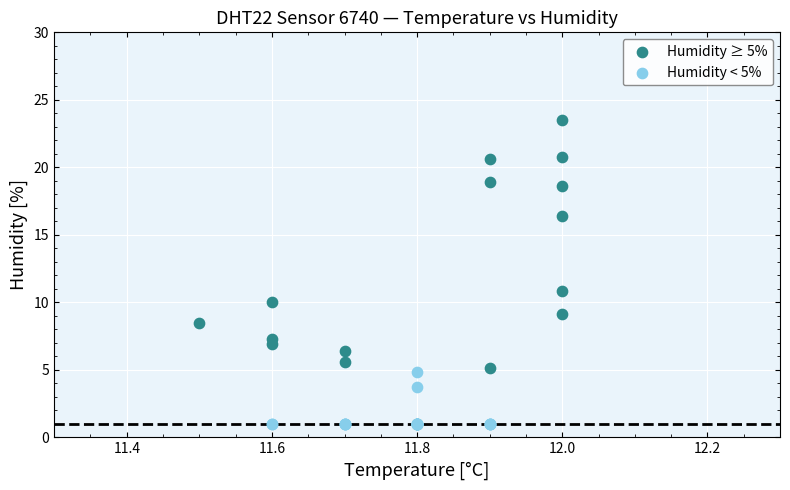

Which series contains the lowest Y value?

Humidity < 5%